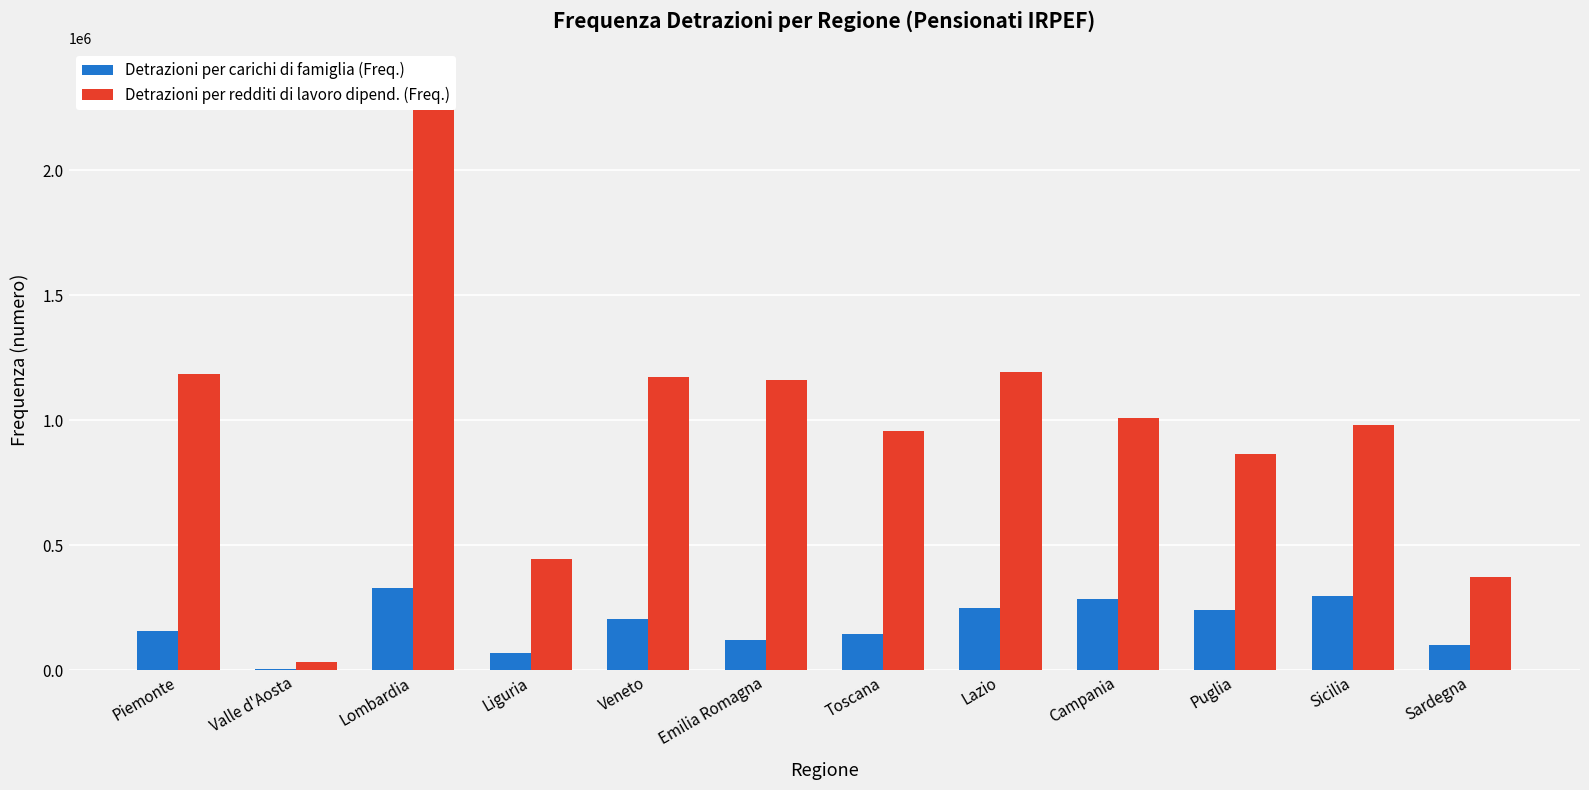

Which series has the widest spread of values?

Detrazioni per redditi di lavoro dipend. (Freq.)